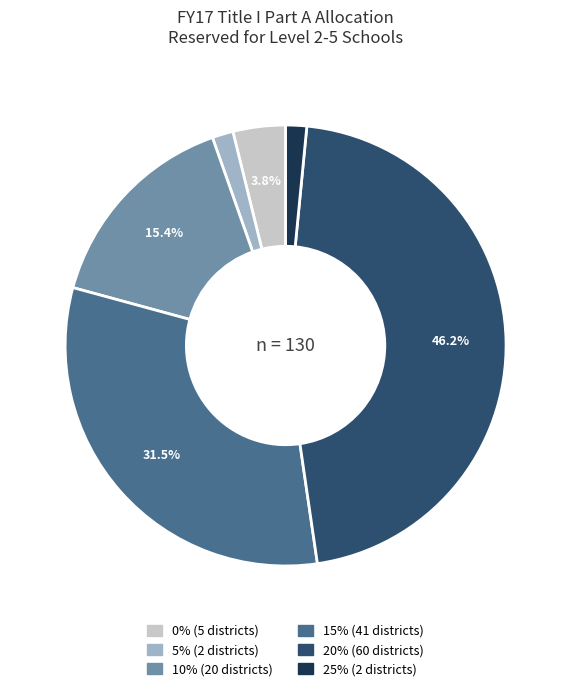

Does any single category account for the majority?

No